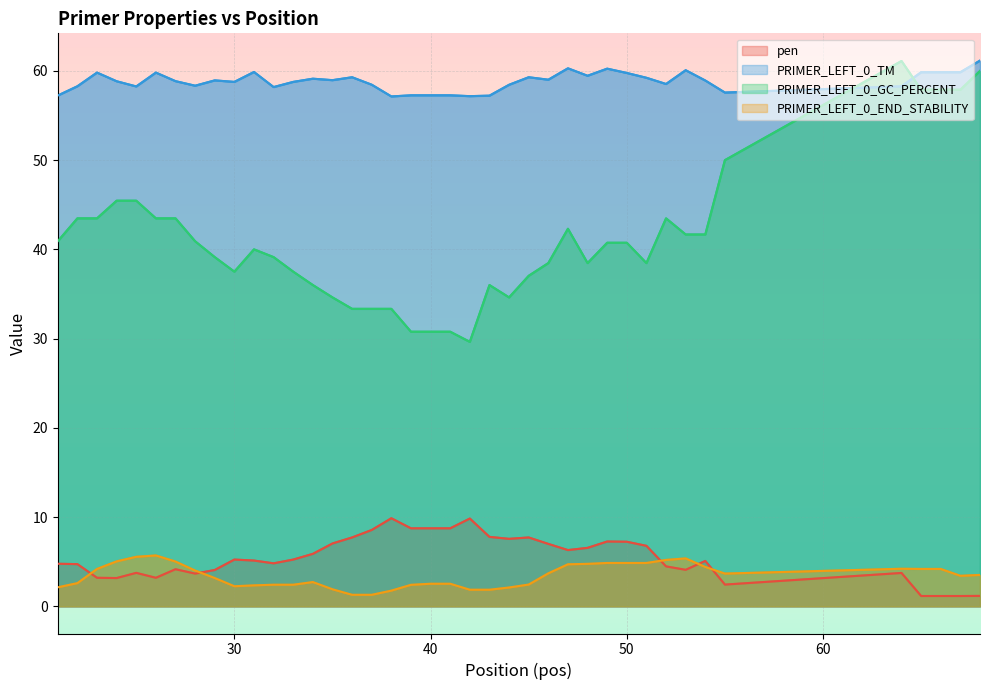

What is the difference between the maximum and second lowest values in the PRIMER_LEFT_0_END_STABILITY series?

4.4